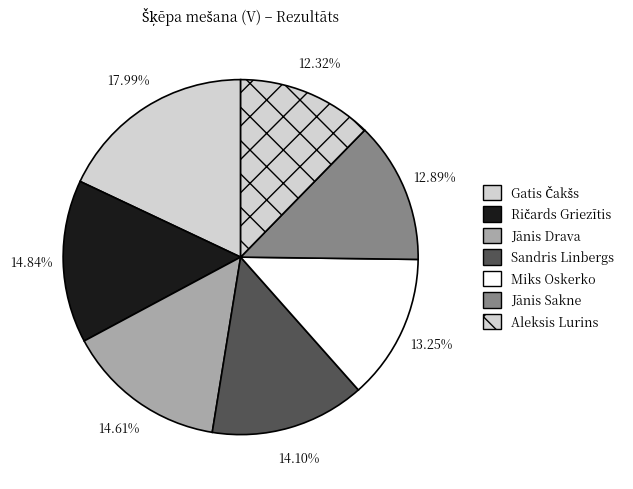

How many segments does this pie chart have?

7